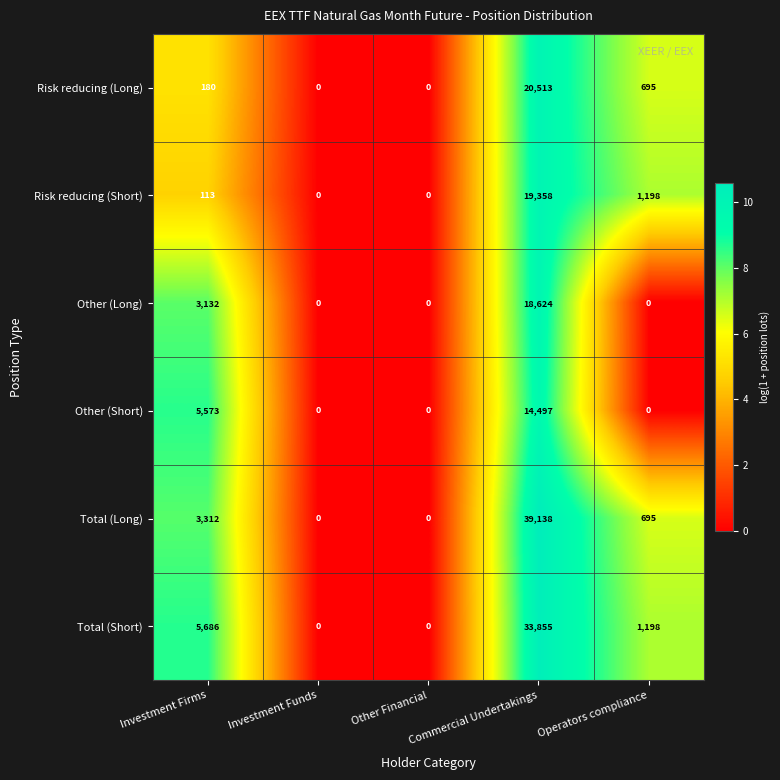

What is the greatest value displayed?

39138